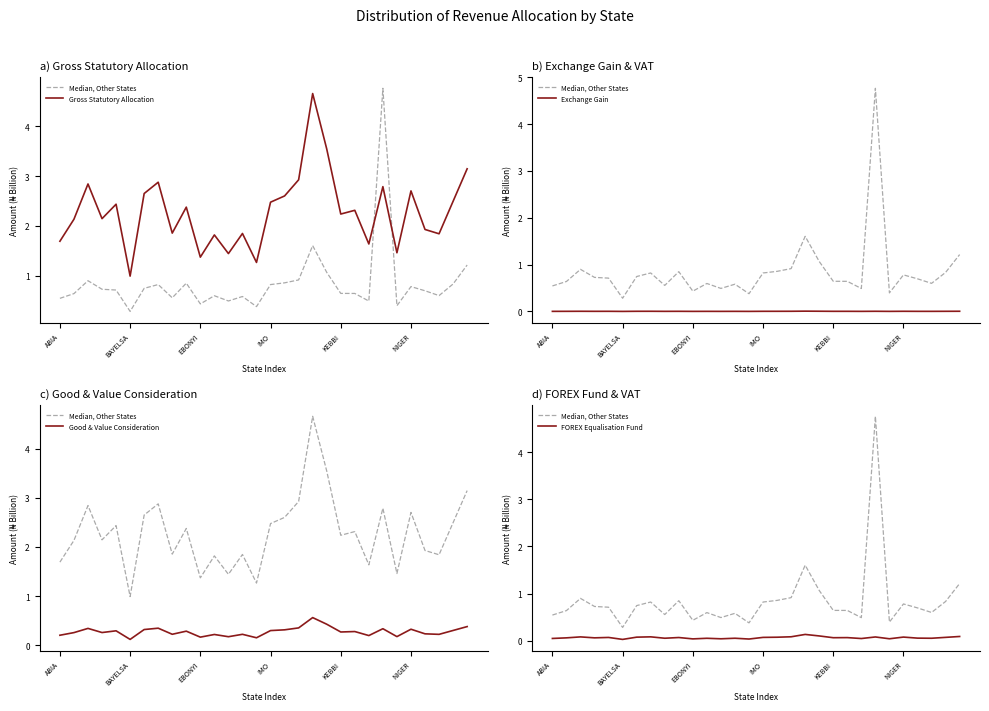

In Exchange Gain, how many points are higher than both neighbors (excluding endpoints)?

10